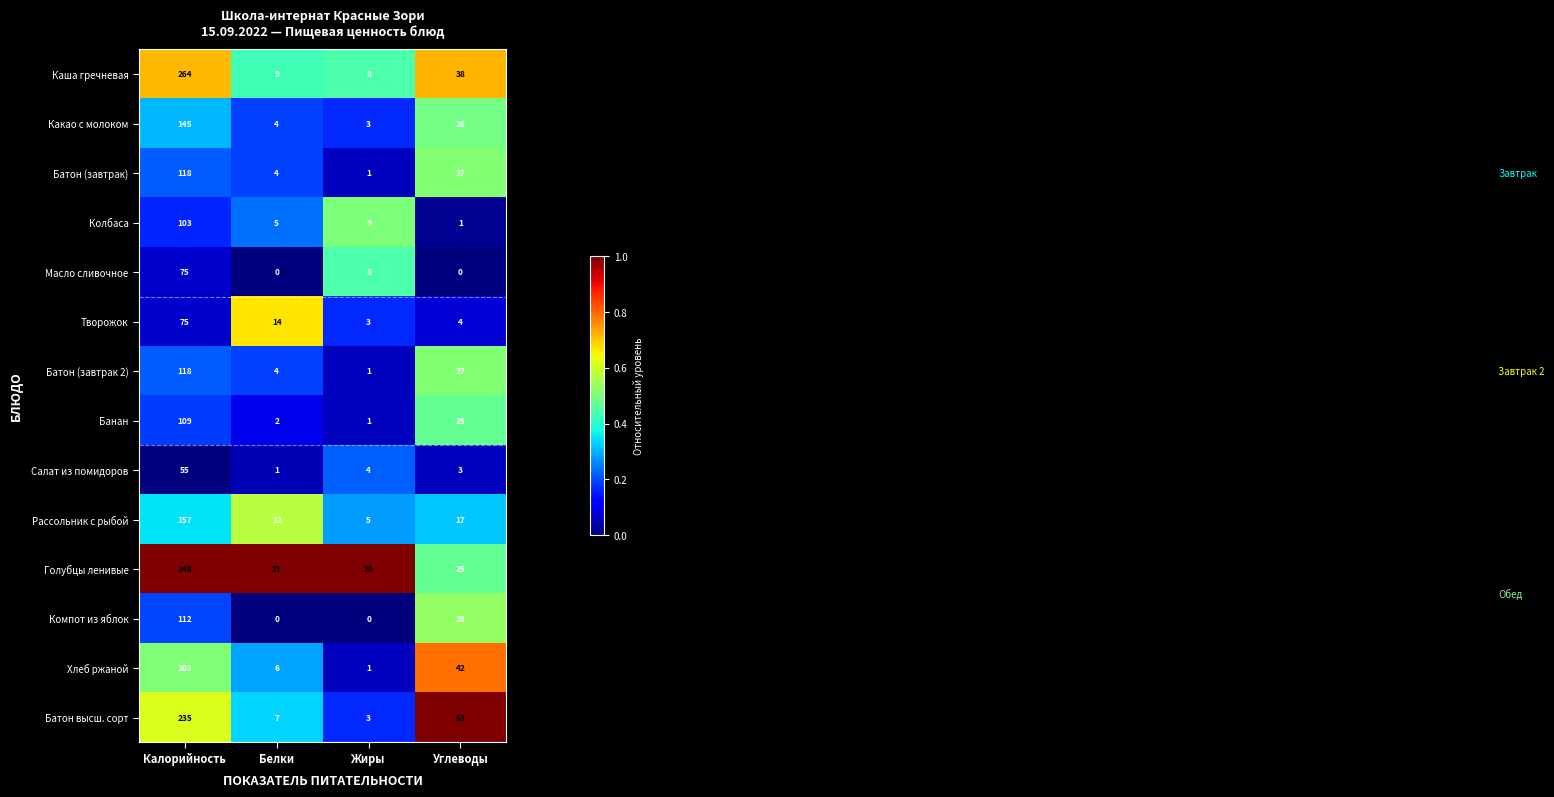

Where is Батон высш. сорт nearest to the value 119?

Углеводы